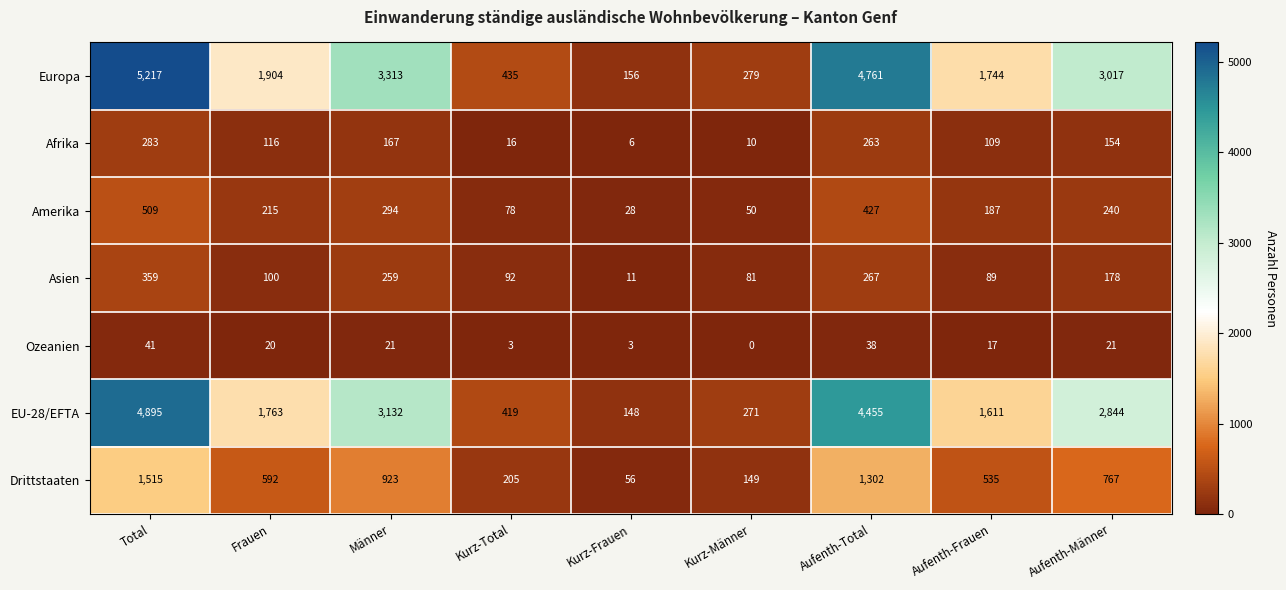

The value of EU-28/EFTA at Frauen is 1763. True or false?

True